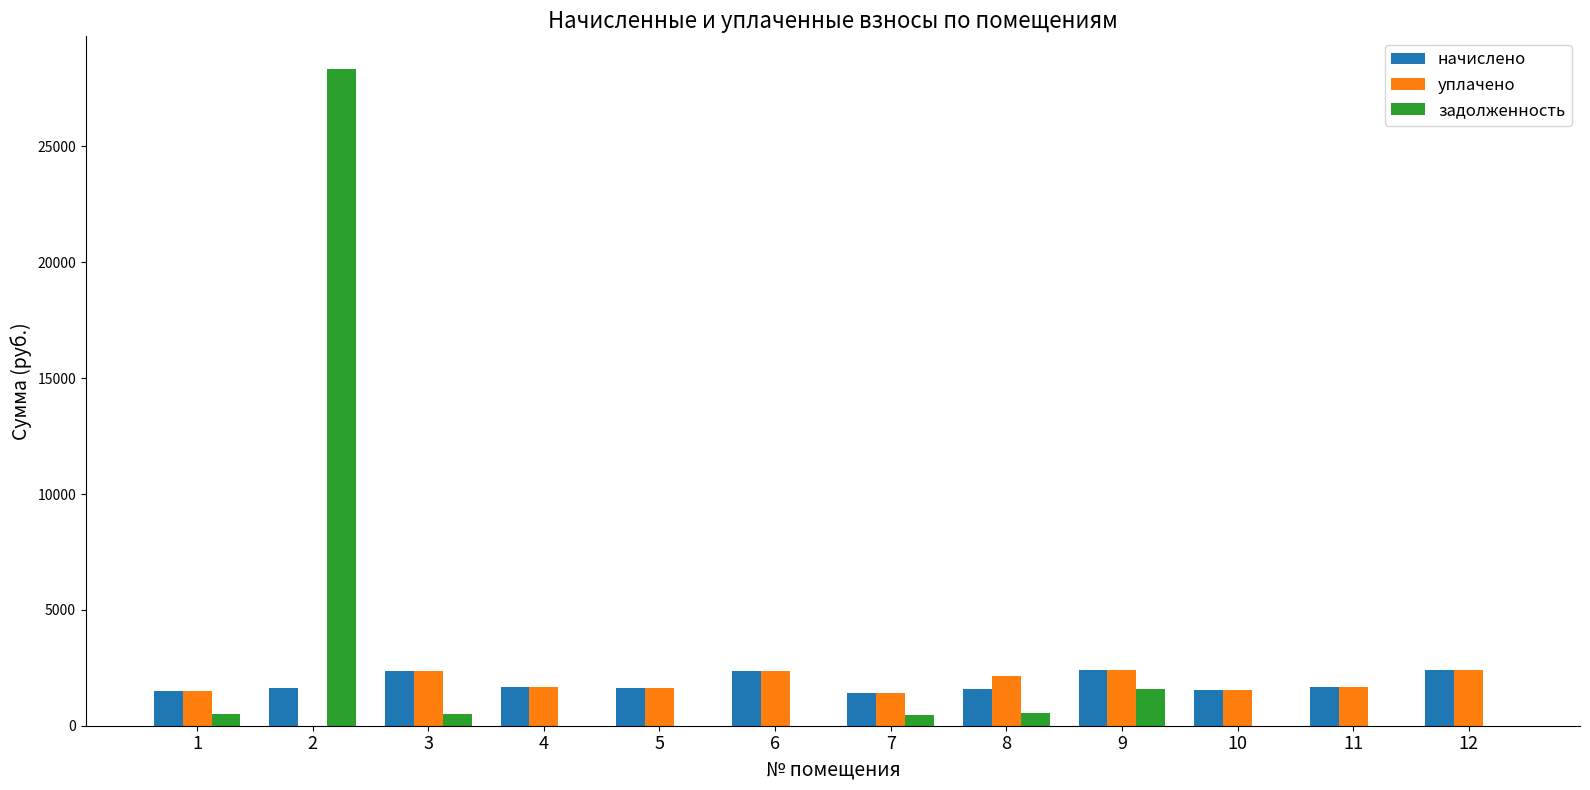

Is it true that задолженность equals 0.0 at 10?

True